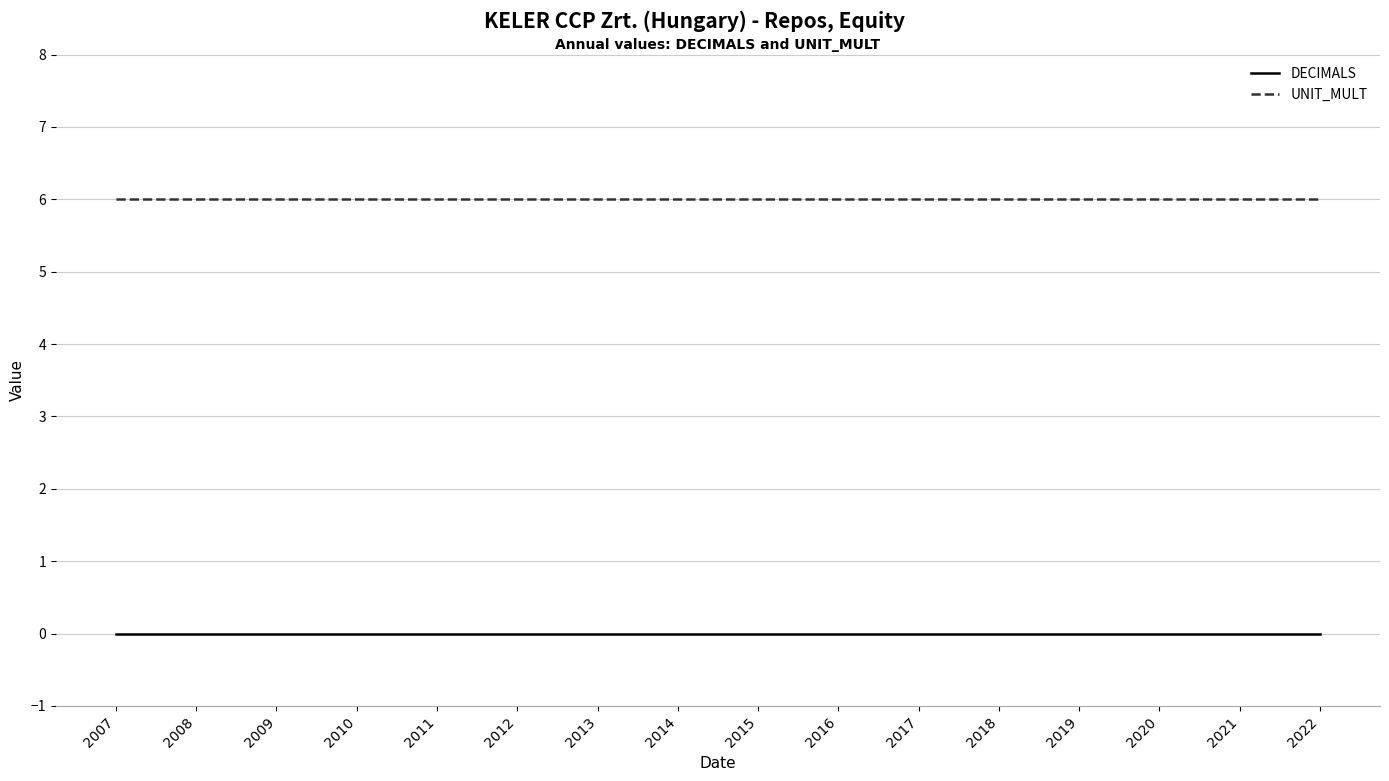

What is the difference between the highest and lowest values at 2013?

6